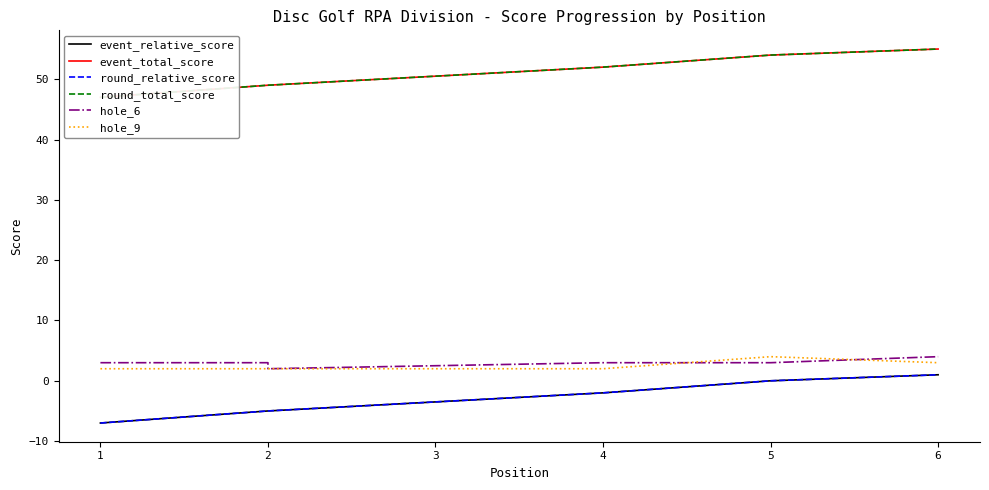

True or false: round_total_score and event_relative_score cross at least once.

False